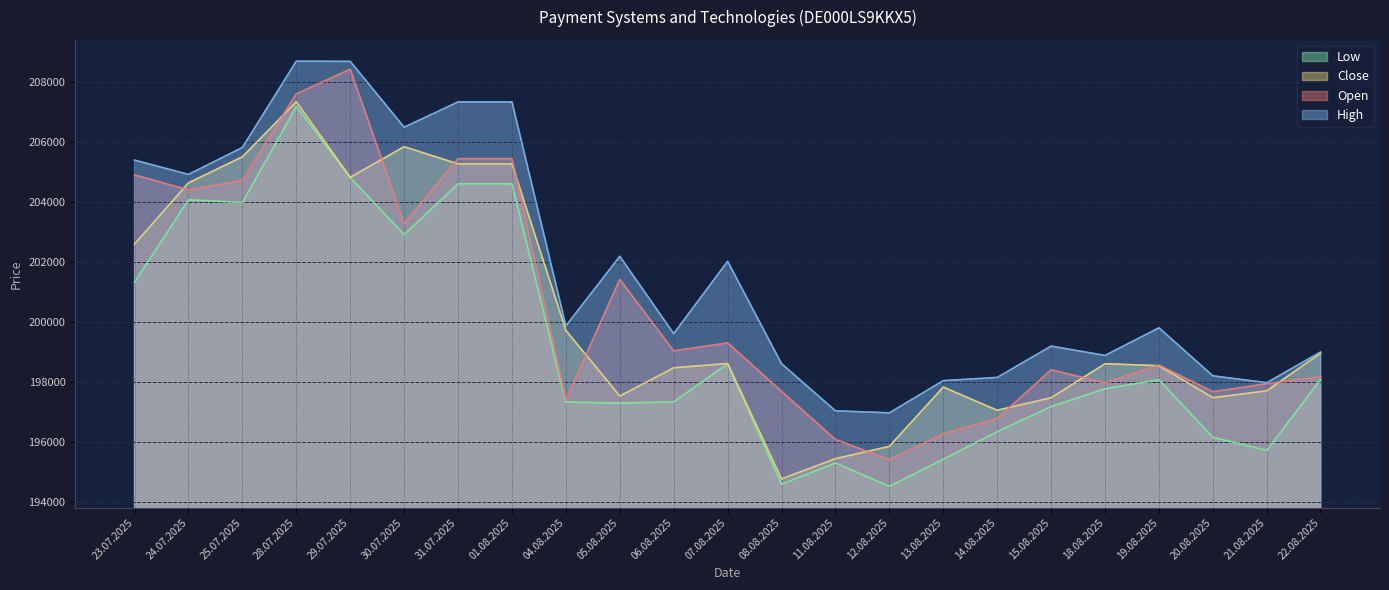

How many lines are shown in the chart?

4